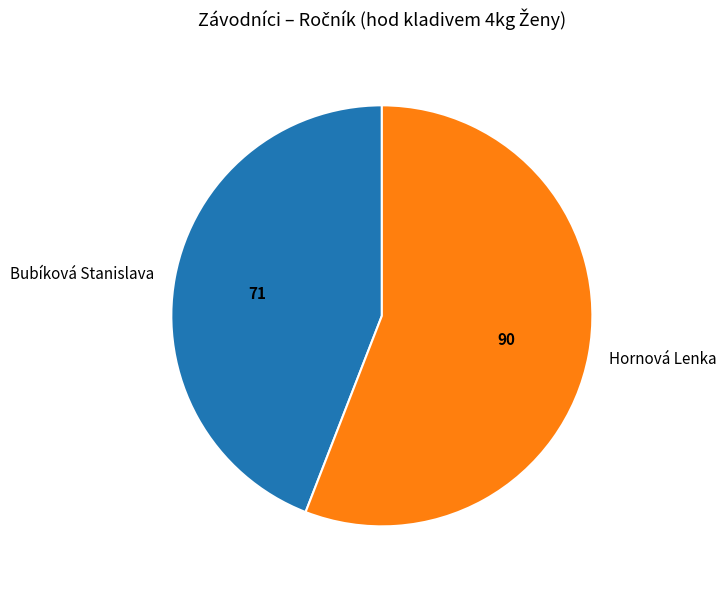

Does Bubíková Stanislava account for over 50% of the chart?

No